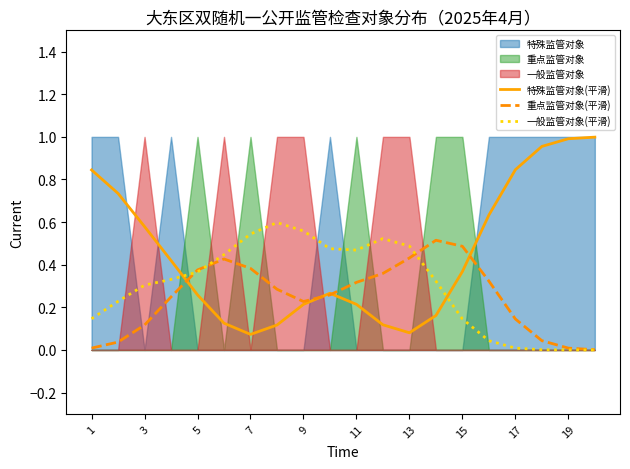

The value of 重点监管对象(平滑) at 9 is 0.1. True or false?

False